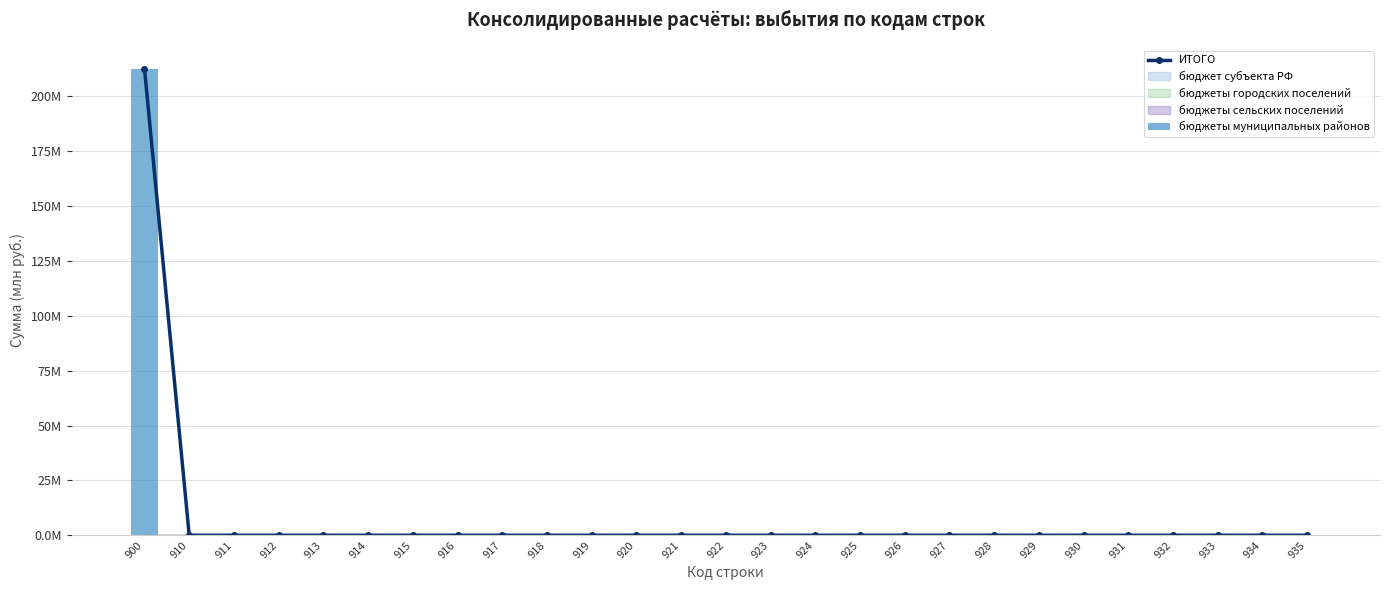

True or false: бюджеты муниципальных районов has a value of -100.9 at 910.

False